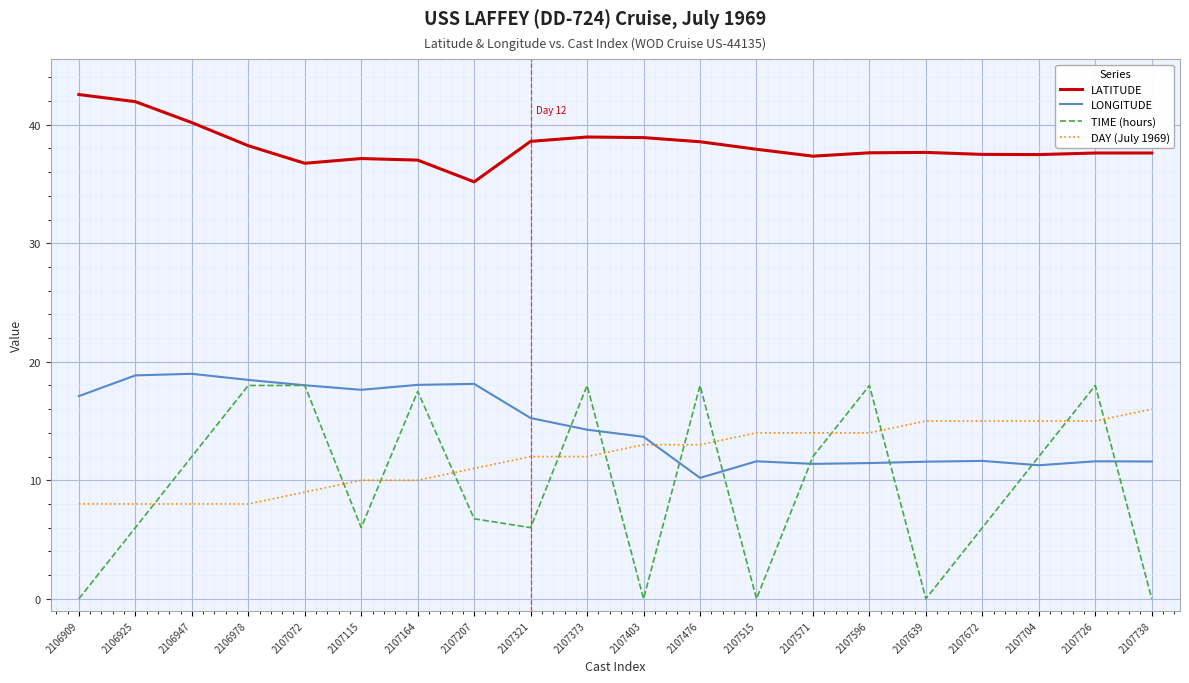

How many lines are shown in the chart?

4